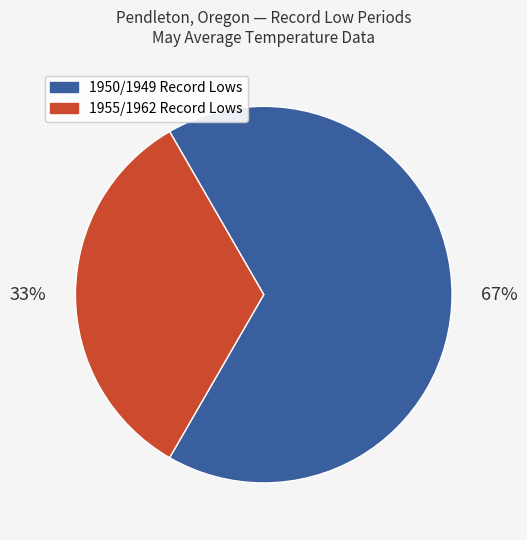

To the nearest percent, what is the average slice percentage?

50%